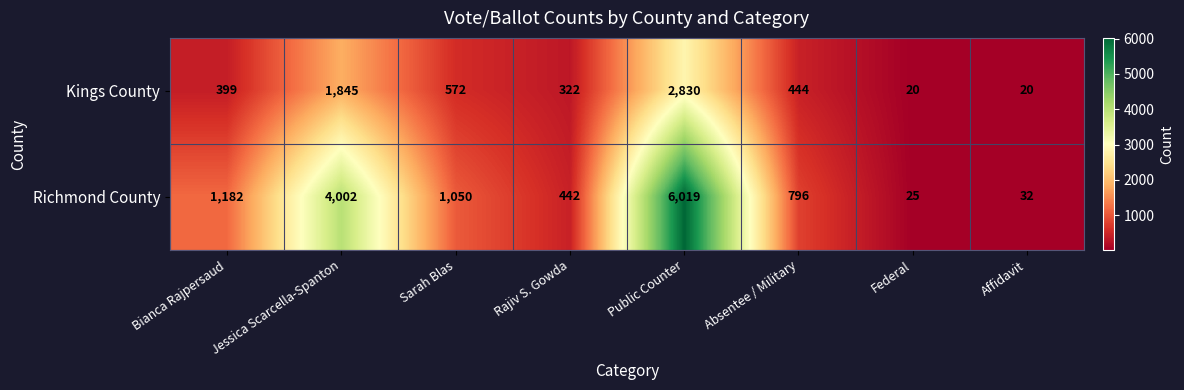

At which label does Kings County reach its minimum?

Federal